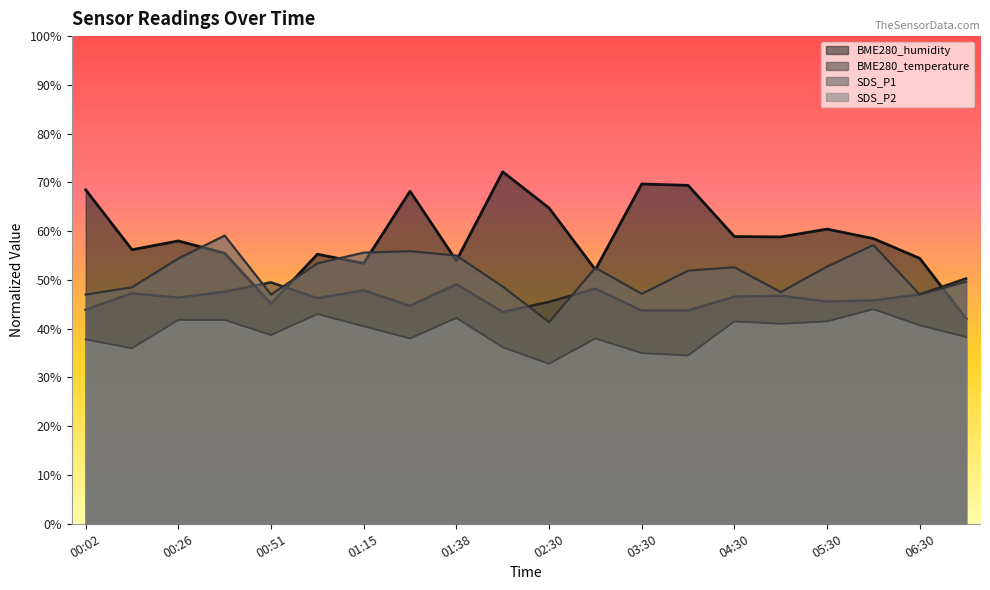

True or false: SDS_P1 and SDS_P2 cross at least once.

False